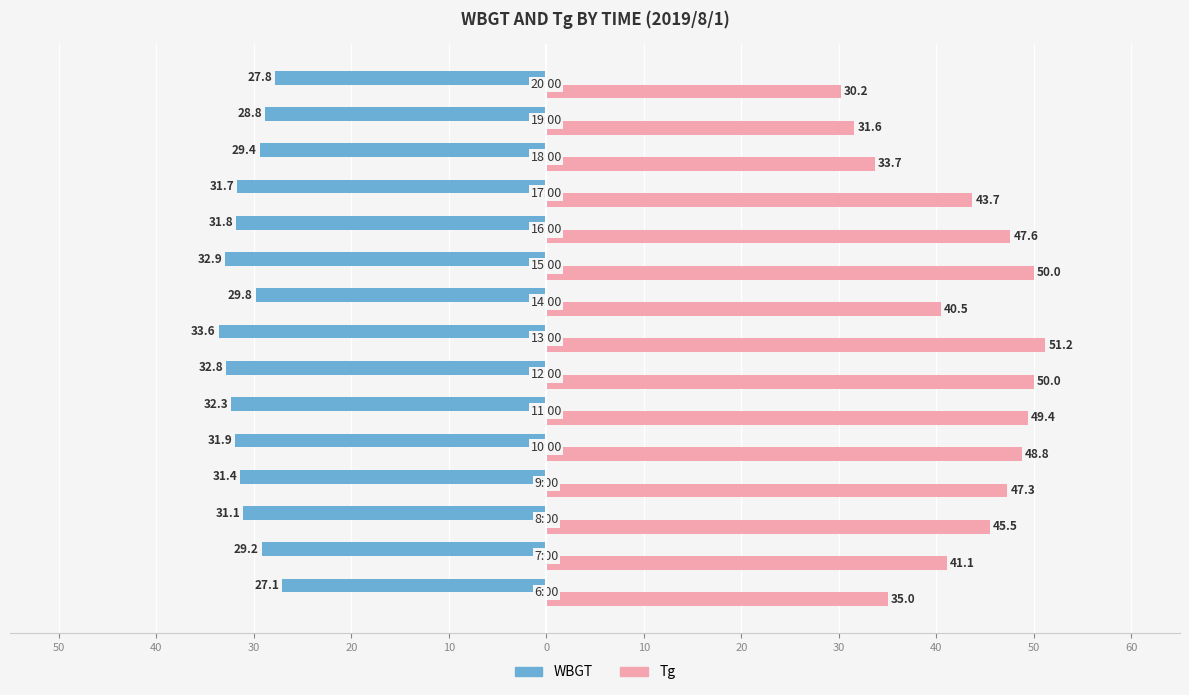

What are all the series names shown in the legend?

WBGT, Tg